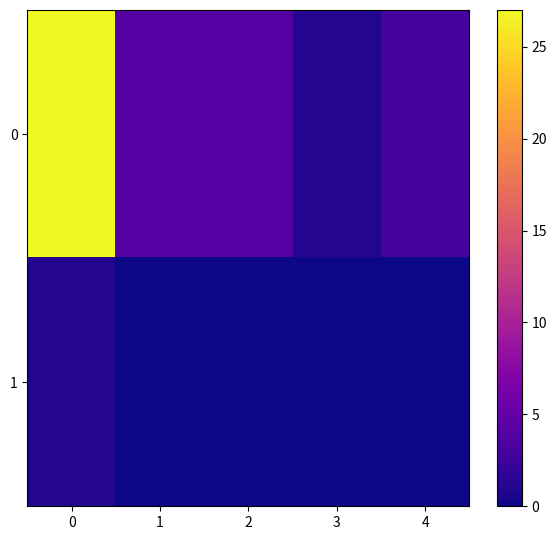

How many data points does each series have?

5